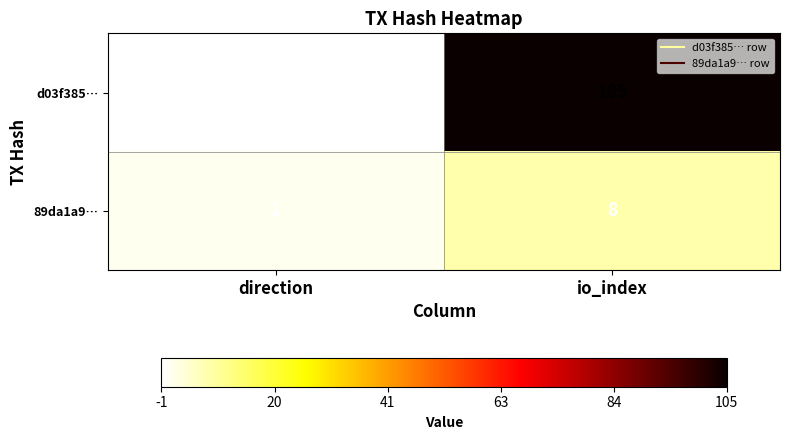

The value of d03f385… at io_index is 105. True or false?

True